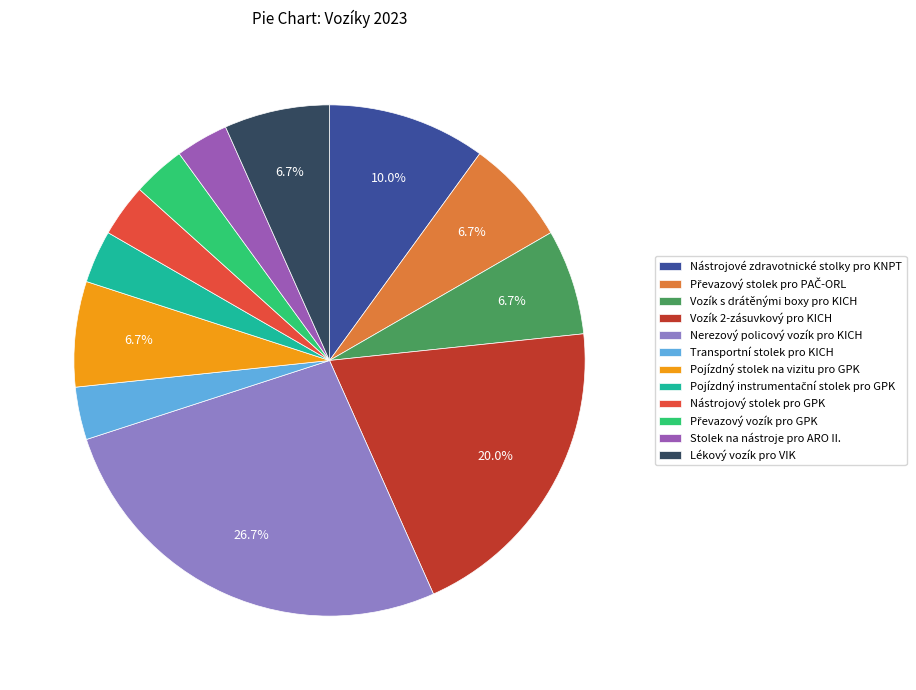

To the nearest percent, what percentage of the pie is Lékový vozík pro VIK?

7%